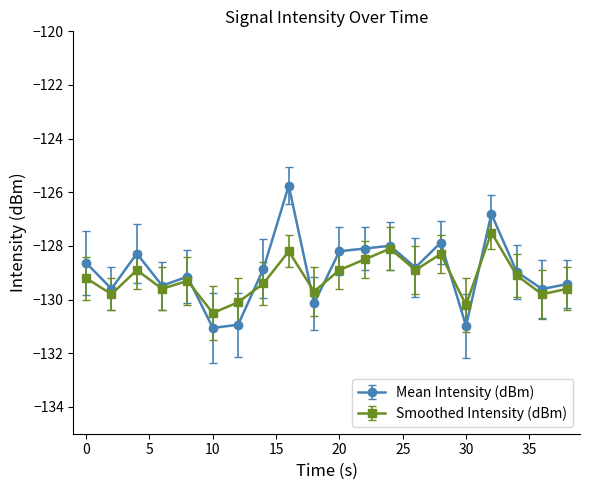

Which series has the largest range (max minus min)?

Mean Intensity (dBm)